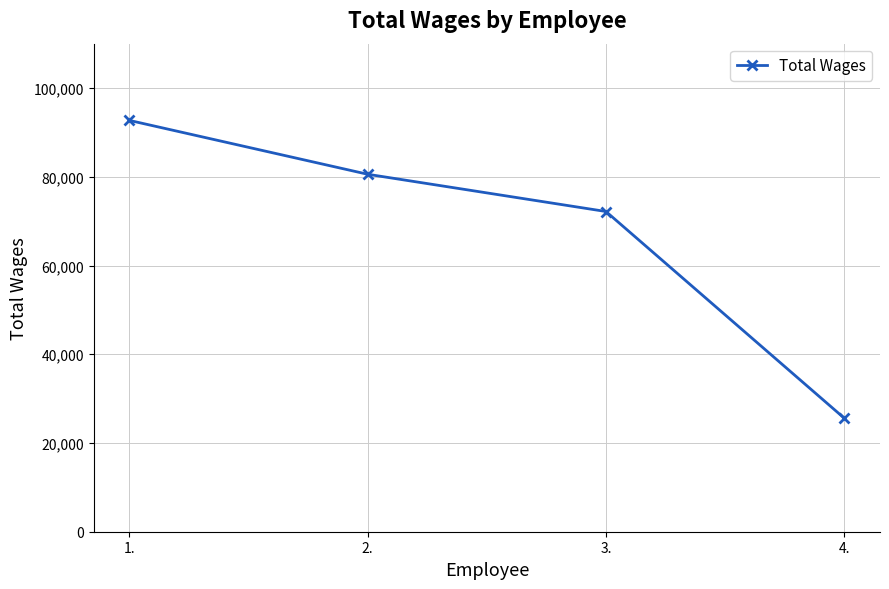

What is the sum of the values at 2. and 4.?

106156